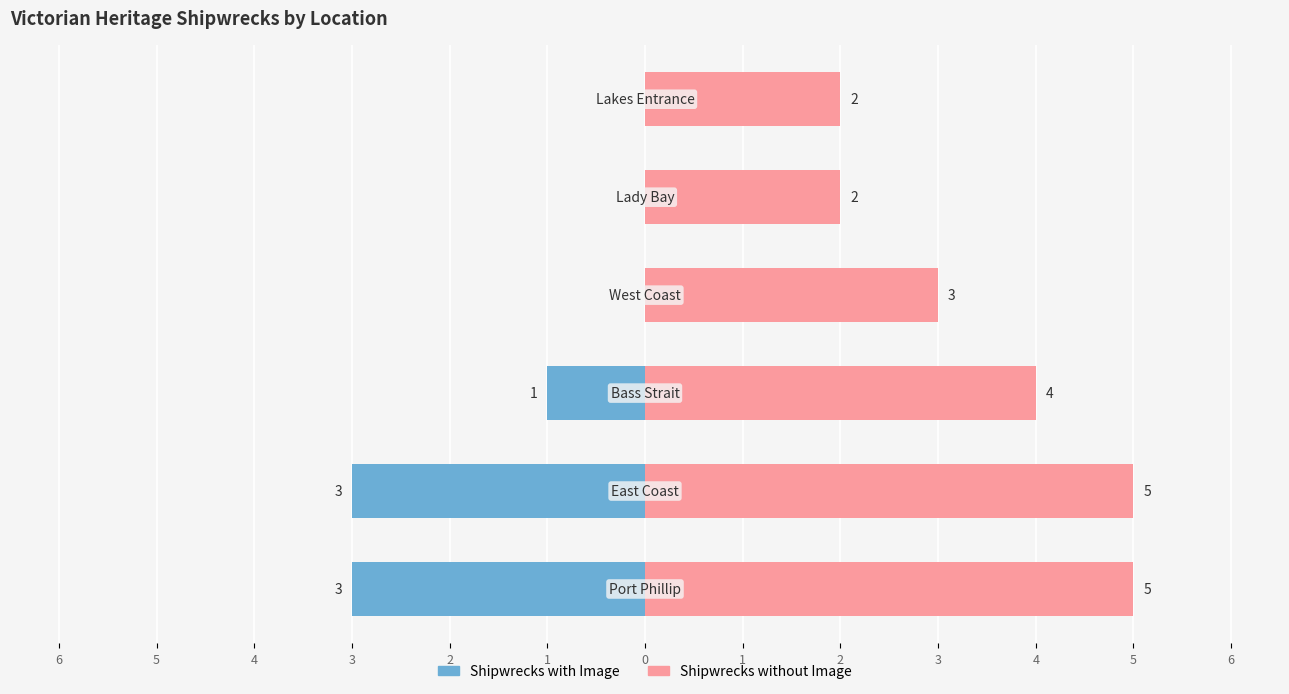

What is the value of the Shipwrecks without Image bar at the 2nd from the left?

5